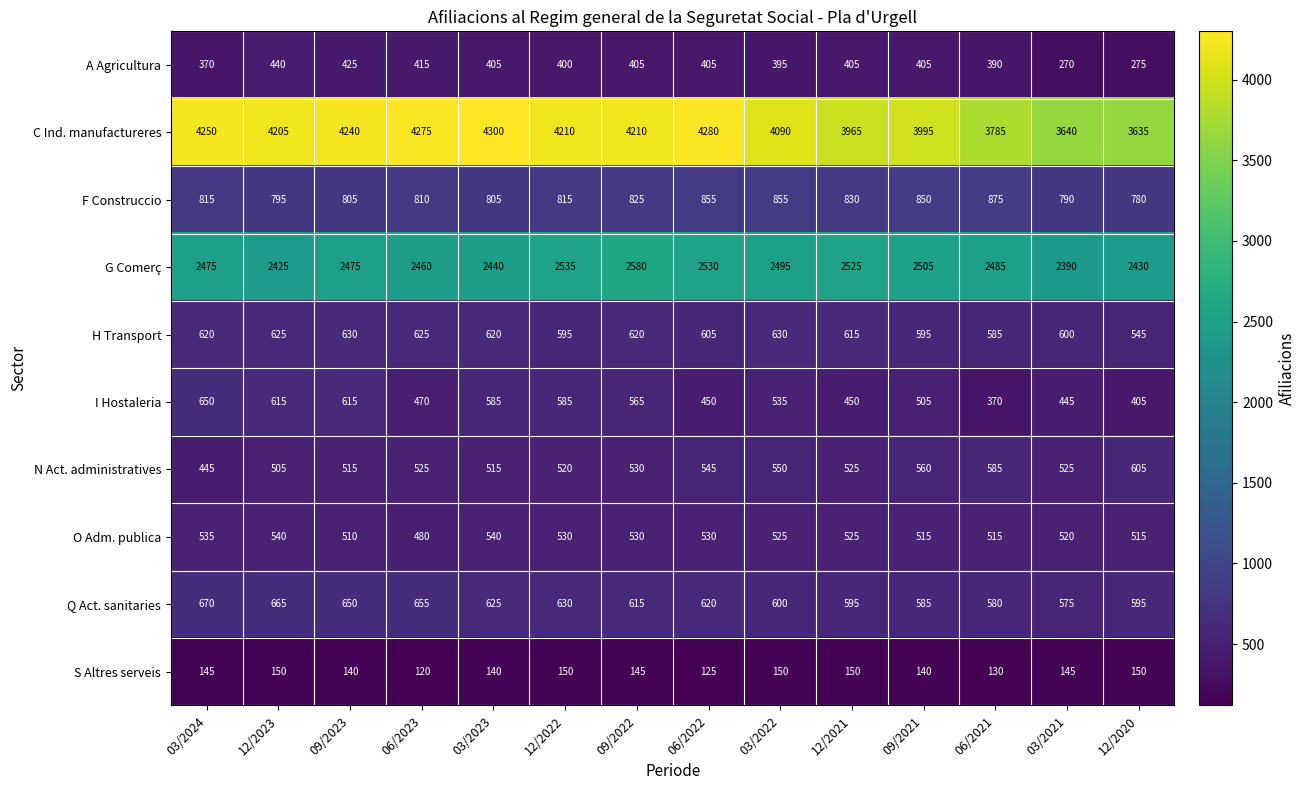

List the series in order of their peak value, highest first.

C Ind. manufactureres, G Comerç, F Construccio, Q Act. sanitaries, I Hostaleria, H Transport, N Act. administratives, O Adm. publica, A Agricultura, S Altres serveis